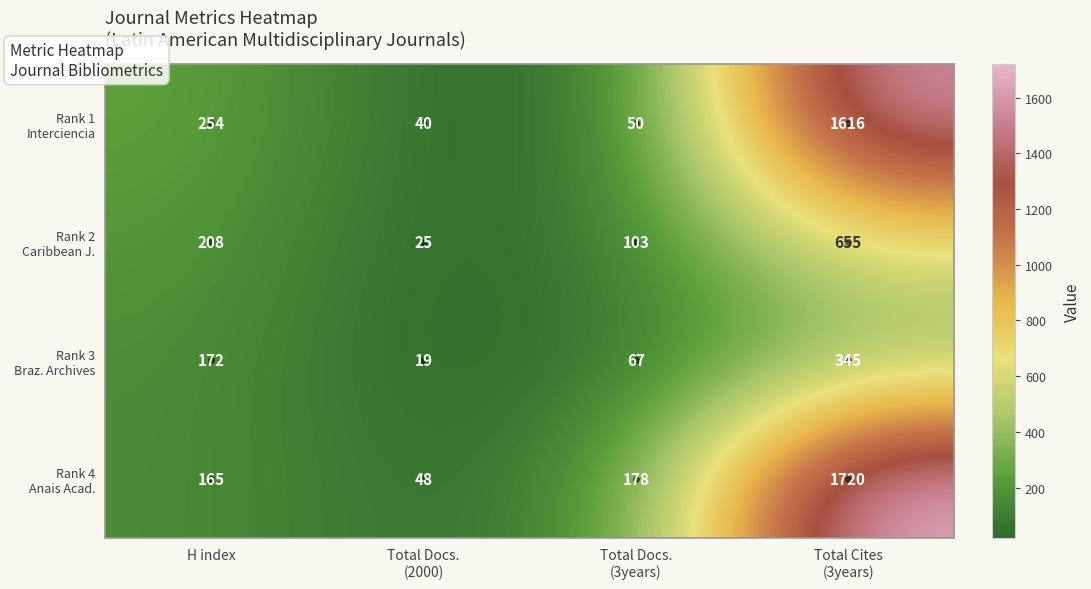

What is the spread (max minus min) of values at H index?

89